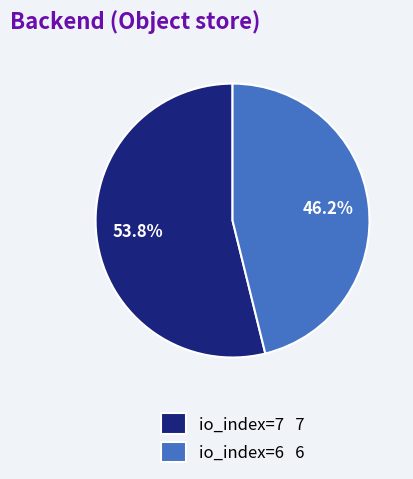

Rank the categories by value from highest to lowest.

io_index=7, io_index=6